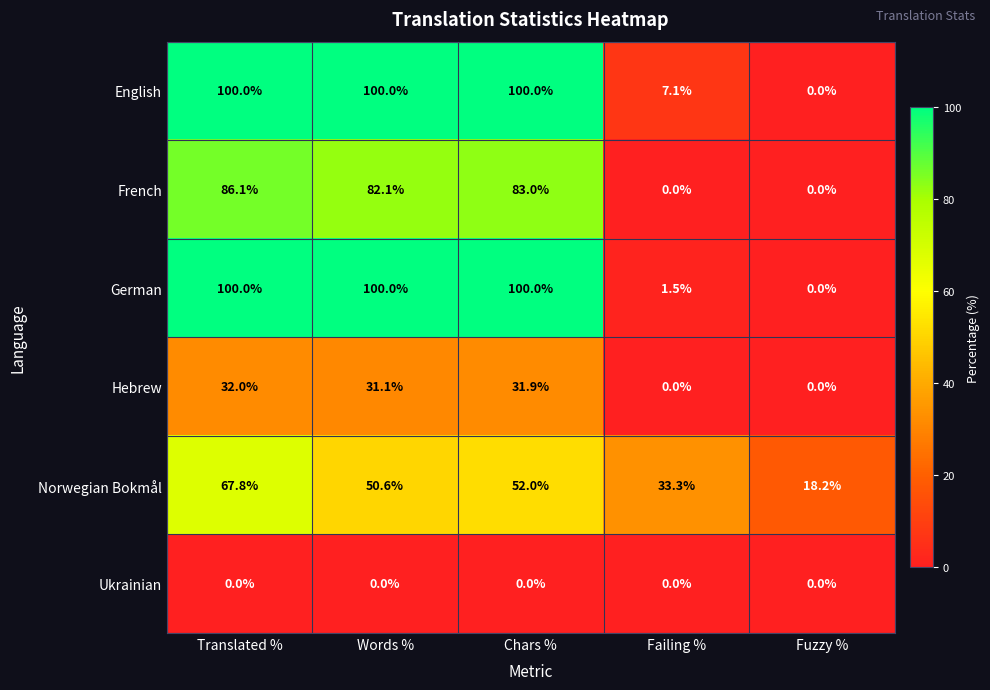

What is the maximum value shown in the chart?

100.0